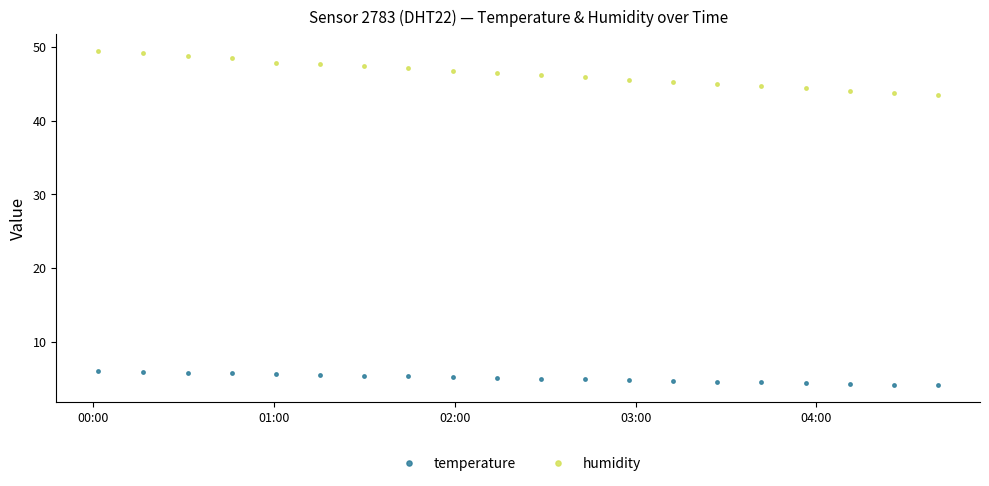

List the series in order of their overall mean, lowest first.

temperature, humidity